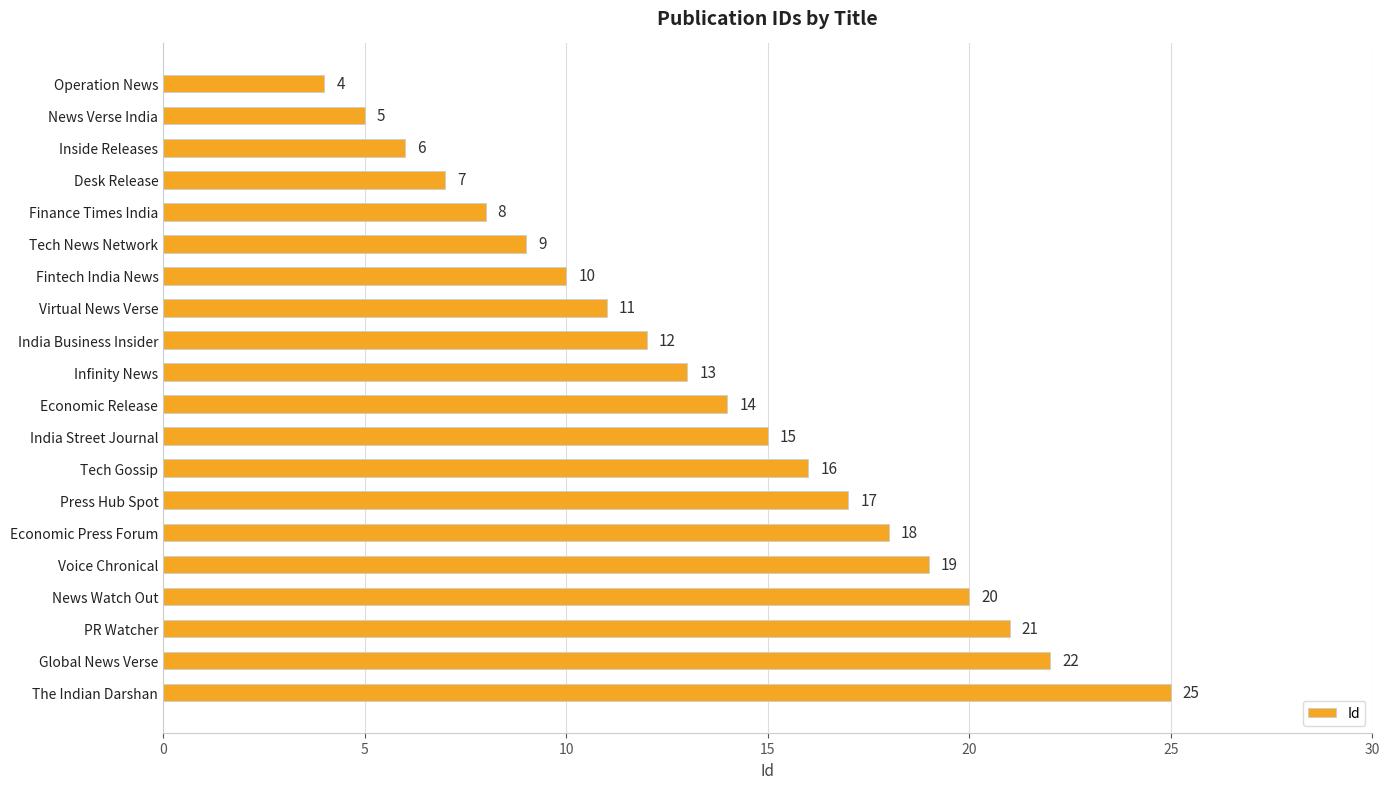

How many distinct data groups are displayed?

1